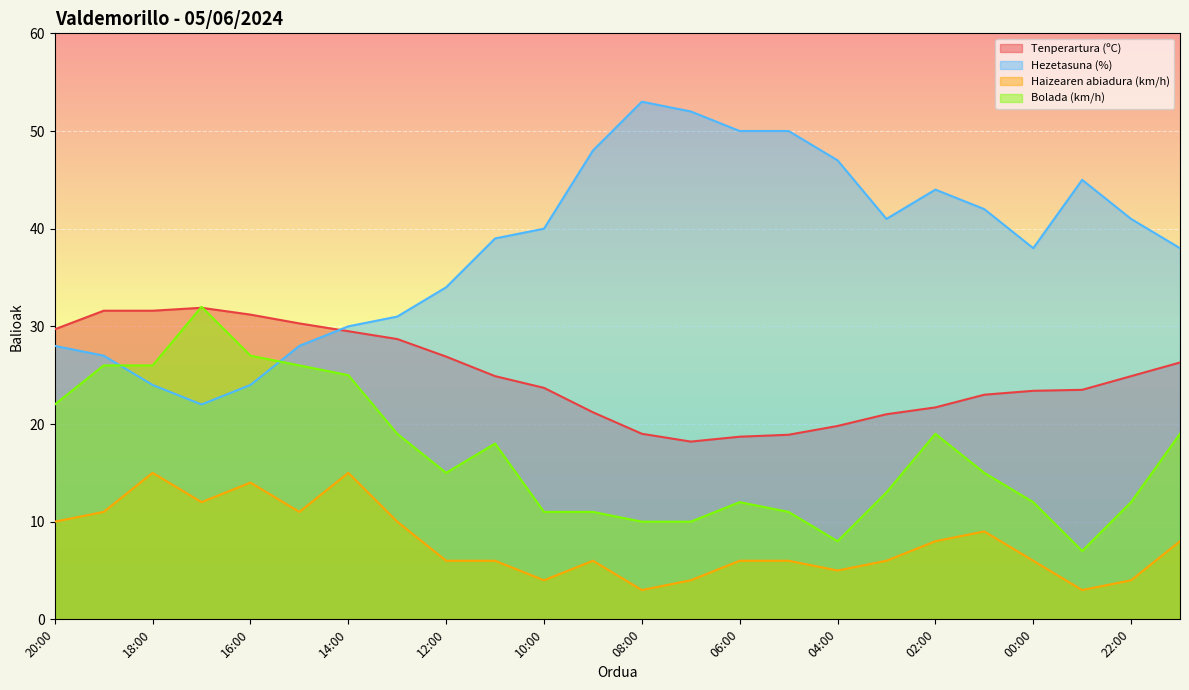

Where does the Hezetasuna (%) series first go above 40?

09:00